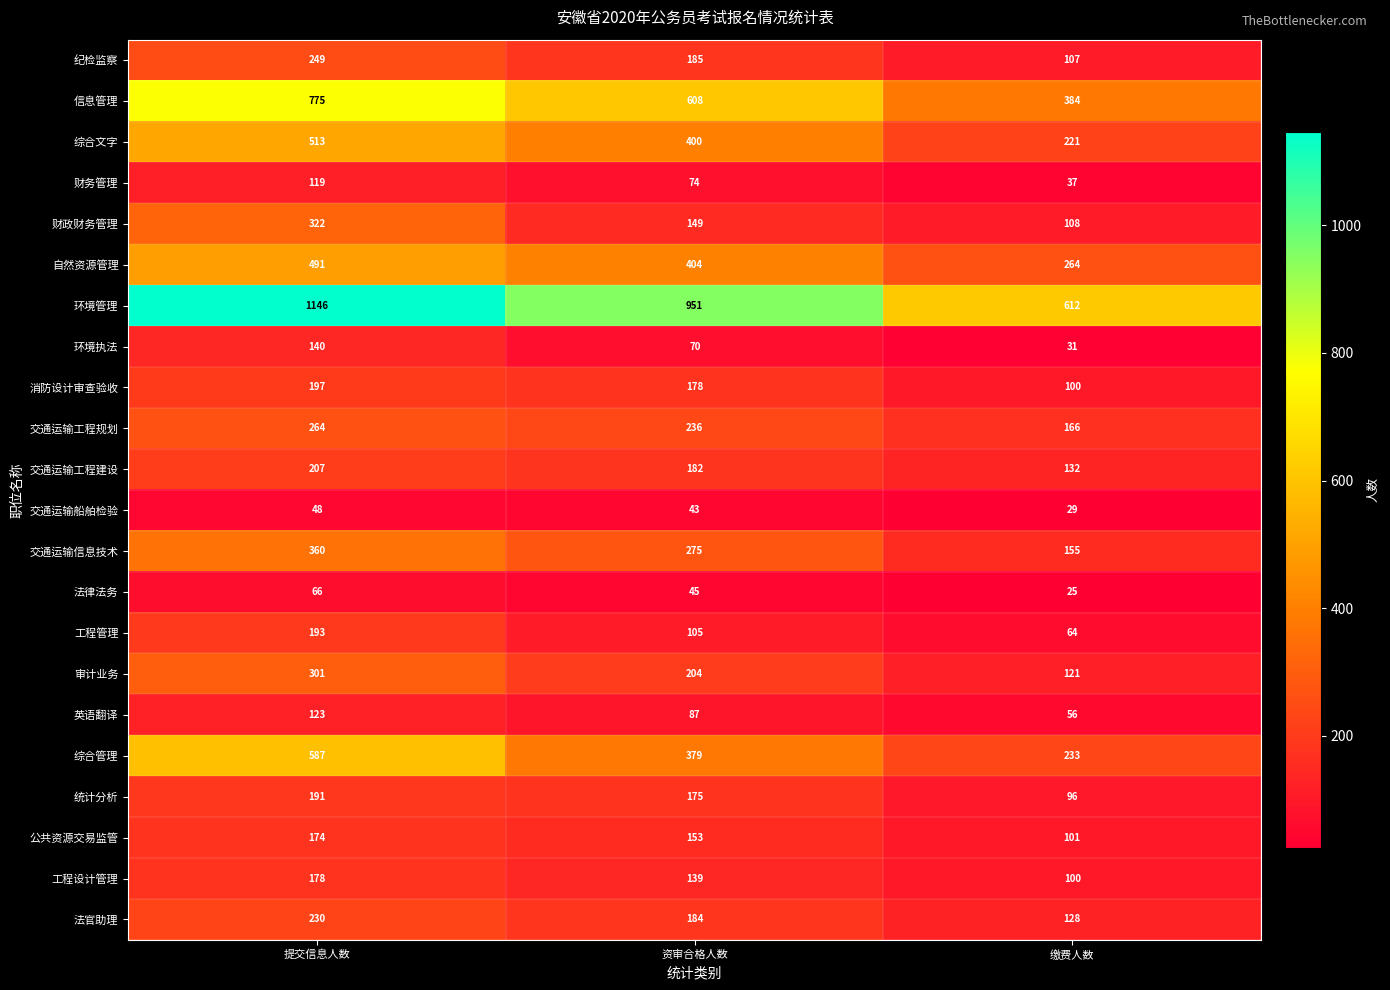

Is it true that 法律法务 equals 25 at 缴费人数?

True